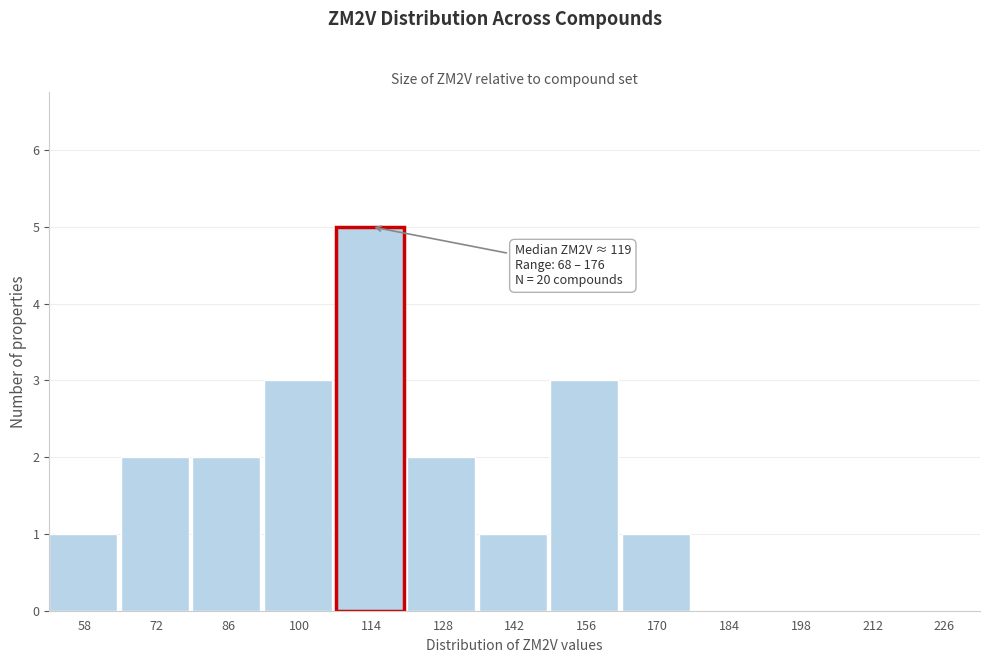

Reading right to left, extract all data points from this chart.

226=0	212=0	198=0	184=0	170=1	156=3	142=1	128=2	114=5	100=3	86=2	72=2	58=1